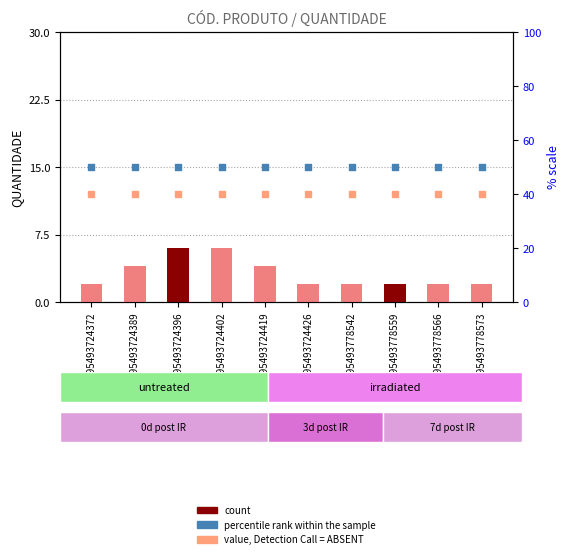

Which series reaches the minimum Y coordinate?

QUANTIDADE